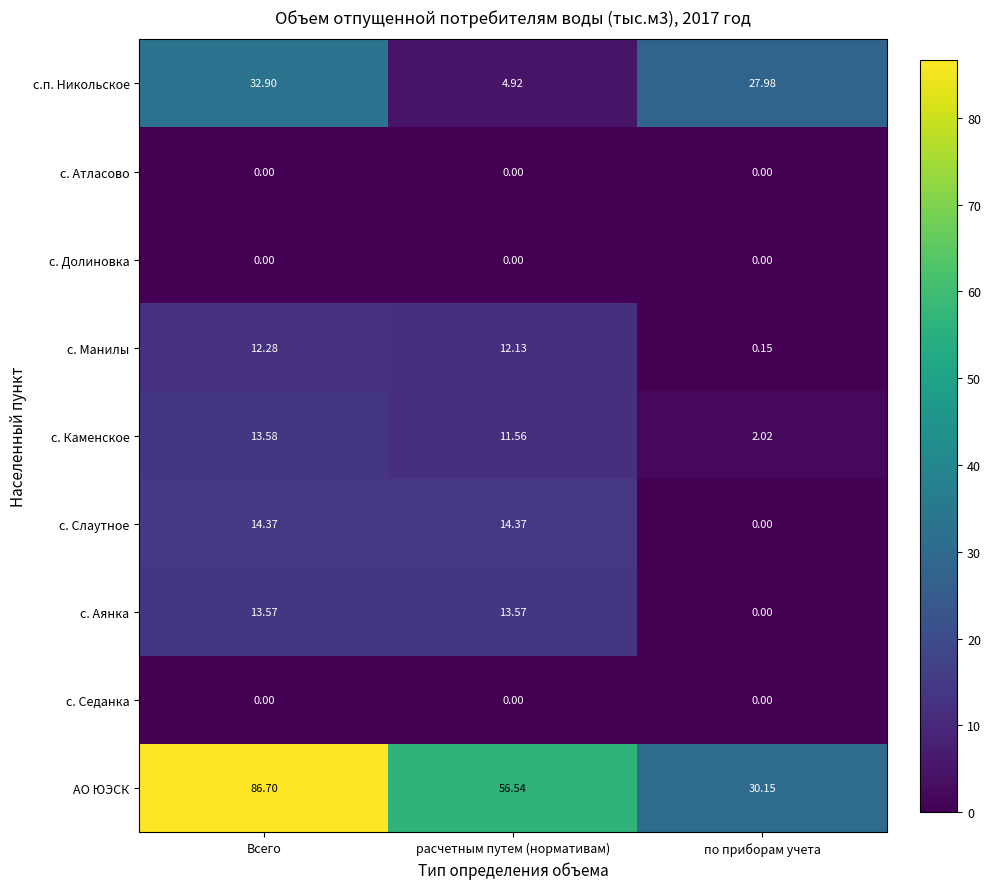

Which series has the largest range (max minus min)?

АО ЮЭСК